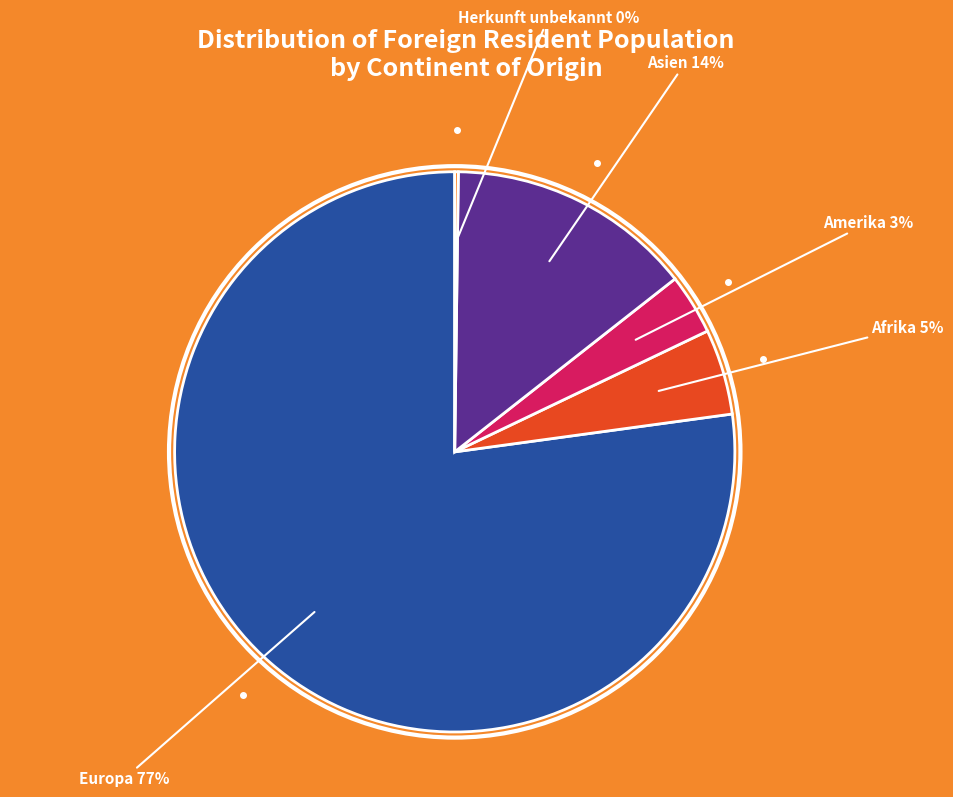

What percentage is the Amerika slice, to the nearest percent?

3%